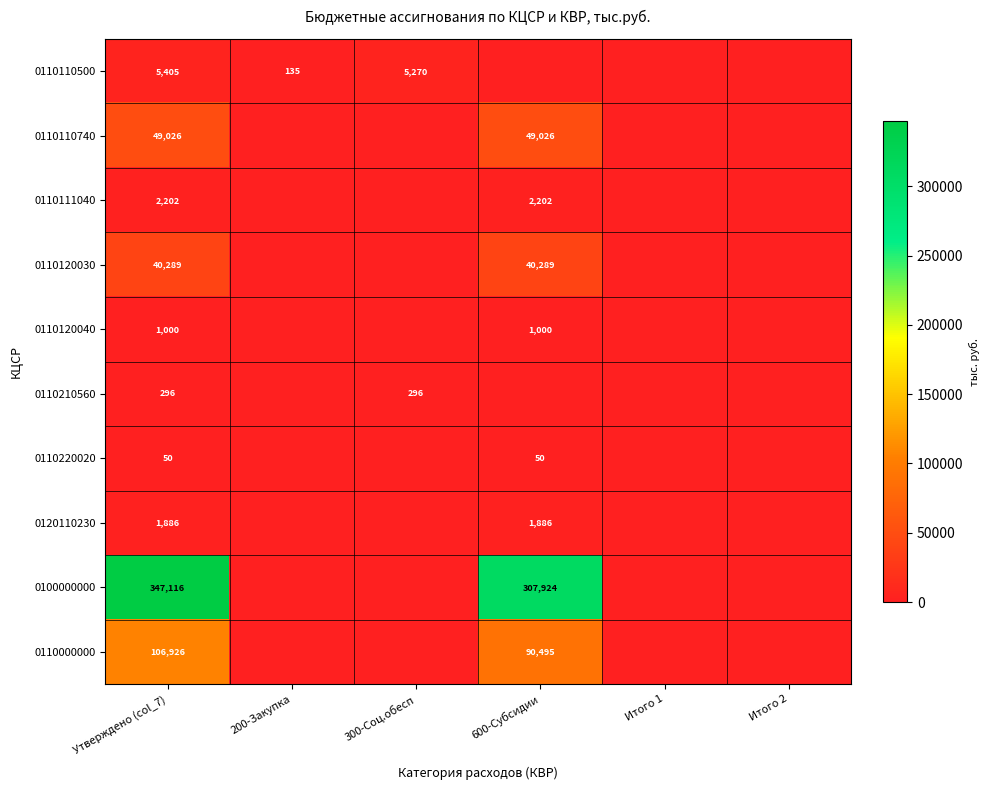

Which label corresponds to the largest value in the chart?

Утверждено (col_7)